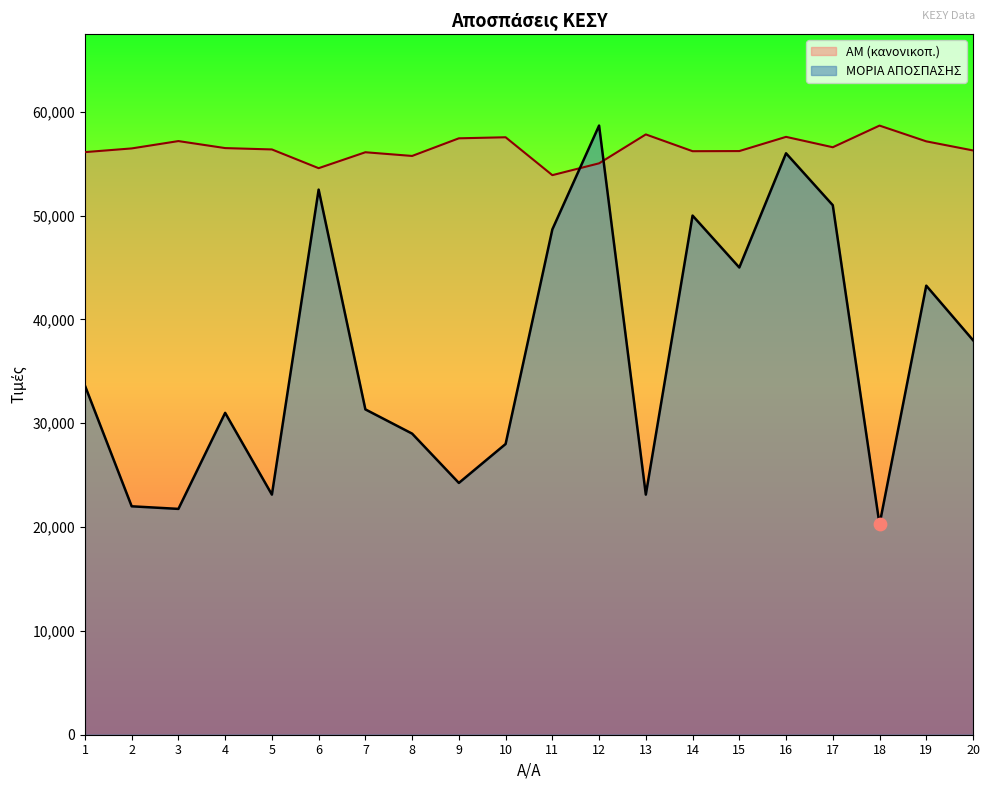

Which series has the widest spread of Y values?

ΜΟΡΙΑ ΑΠΟΣΠΑΣΗΣ